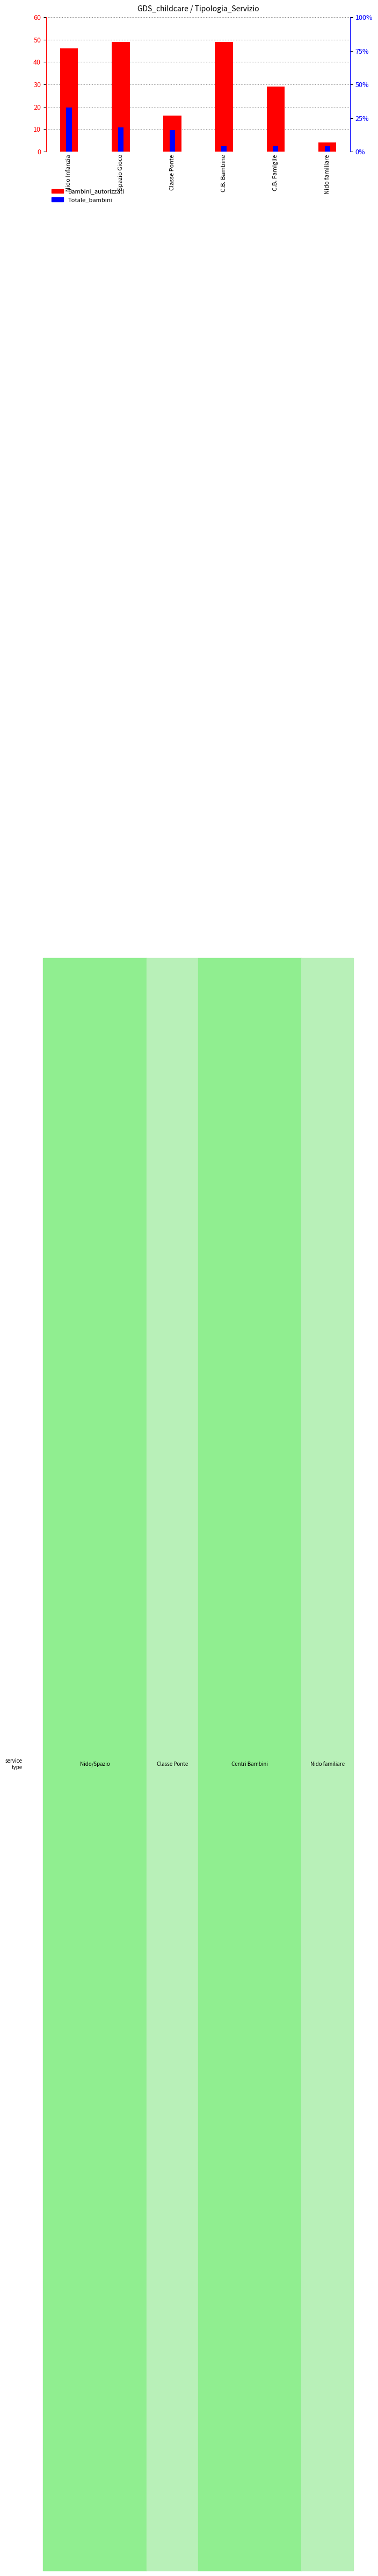

Which series has the largest total across all categories?

Bambini_autorizzati